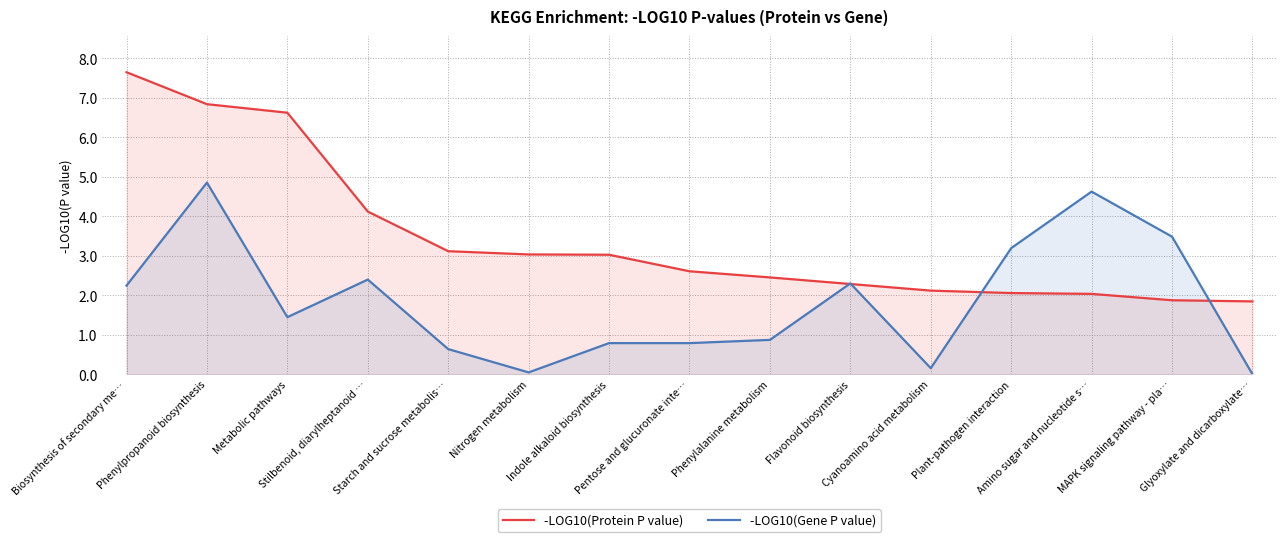

What are all the series names shown in the legend?

-LOG10(Protein P value), -LOG10(Gene P value)